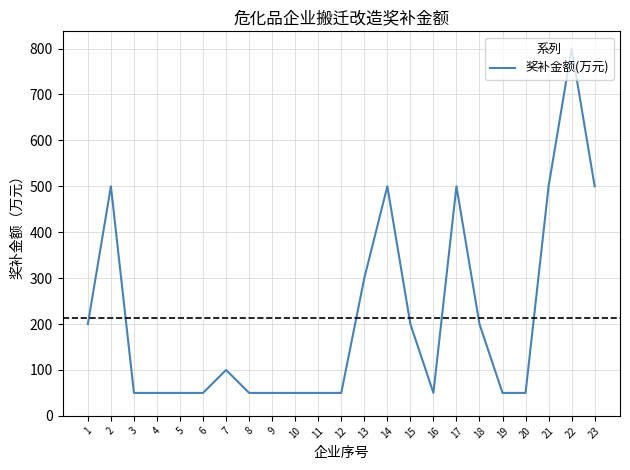

What is the average value?

213